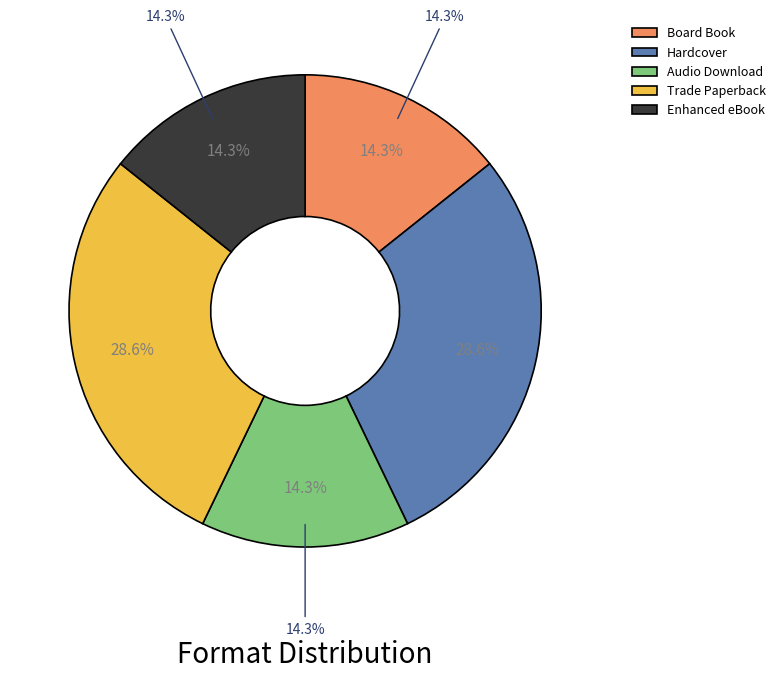

Between Audio Download and Board Book, which is larger?

Audio Download